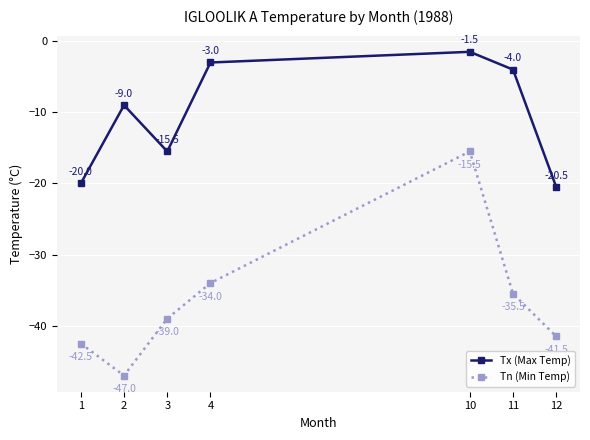

At which label is Tx (Max Temp) closest to -11?

2